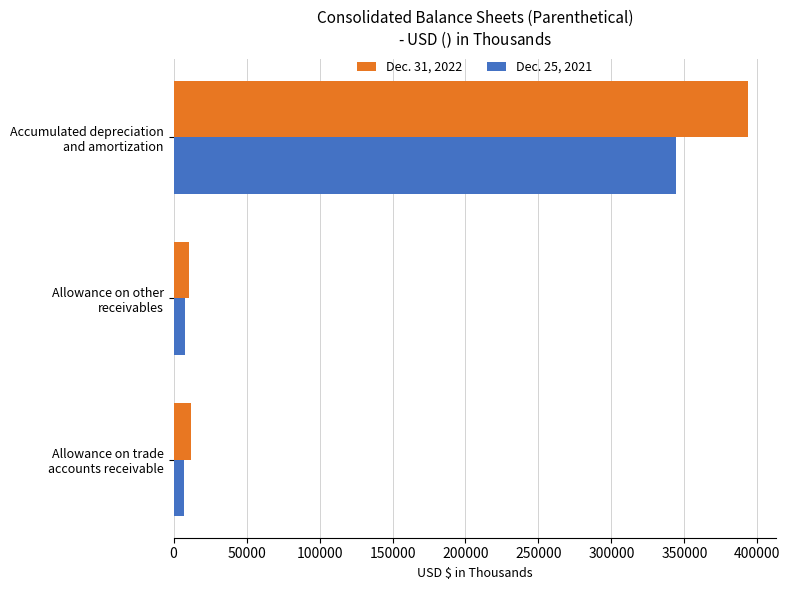

Rank the series by their average value, from lowest to highest.

Dec. 25, 2021, Dec. 31, 2022